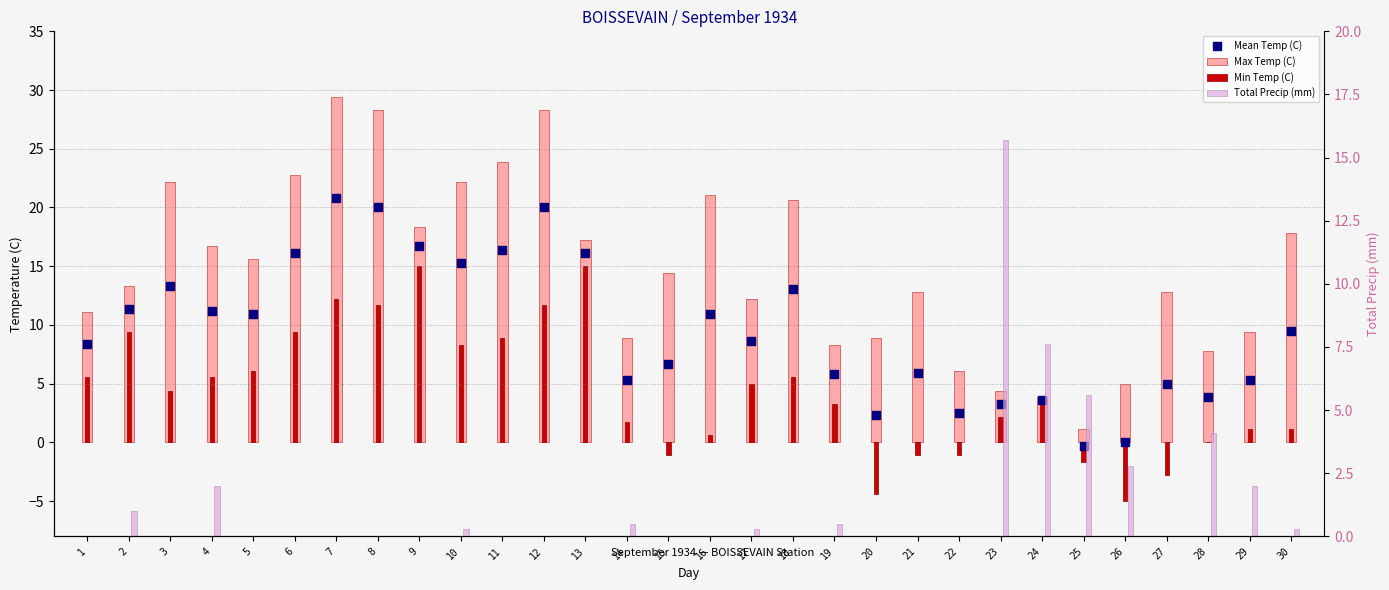

Which series has the largest total across all categories?

Max Temp (C)